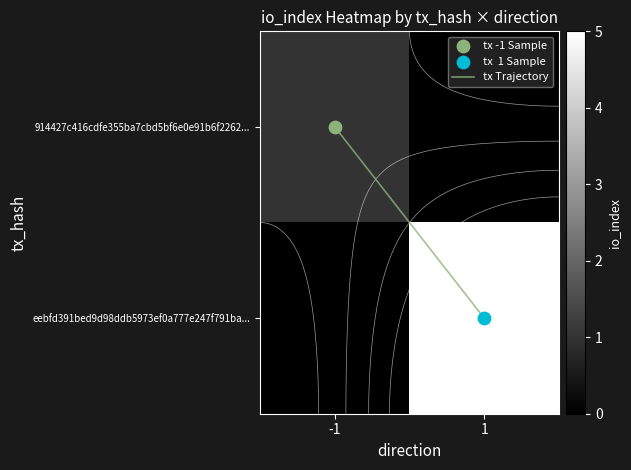

What is the difference between the highest and lowest values at -1?

1